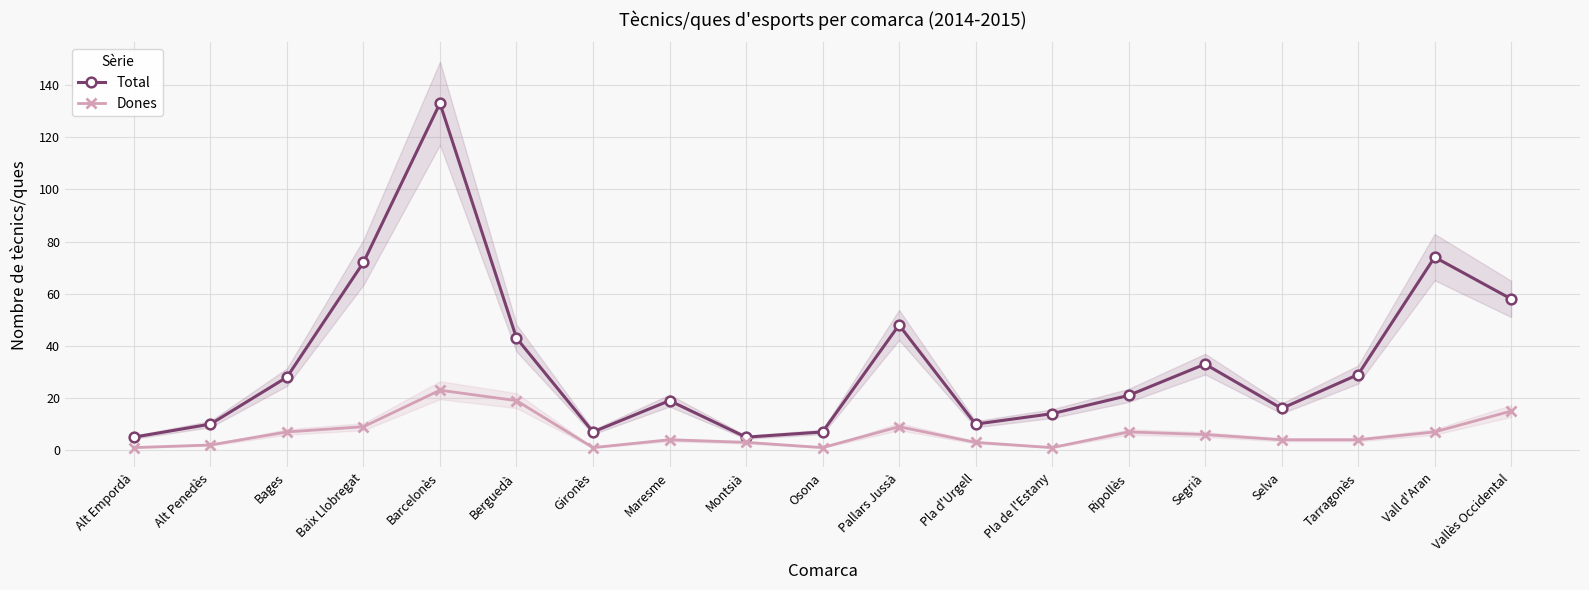

List the series in order of their peak value, lowest first.

Dones, Total